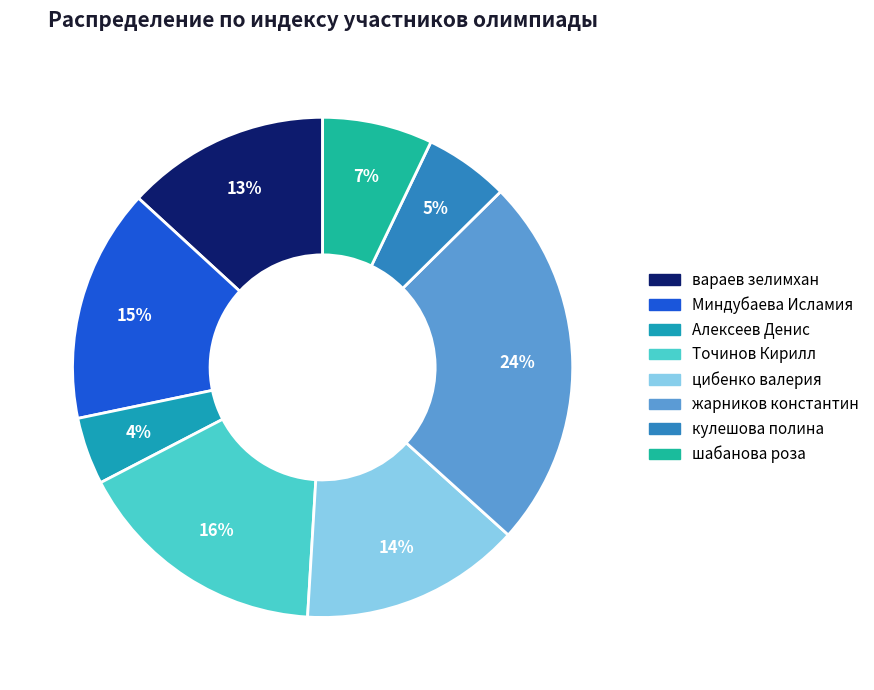

Which slice is the smallest?

Алексеев Денис